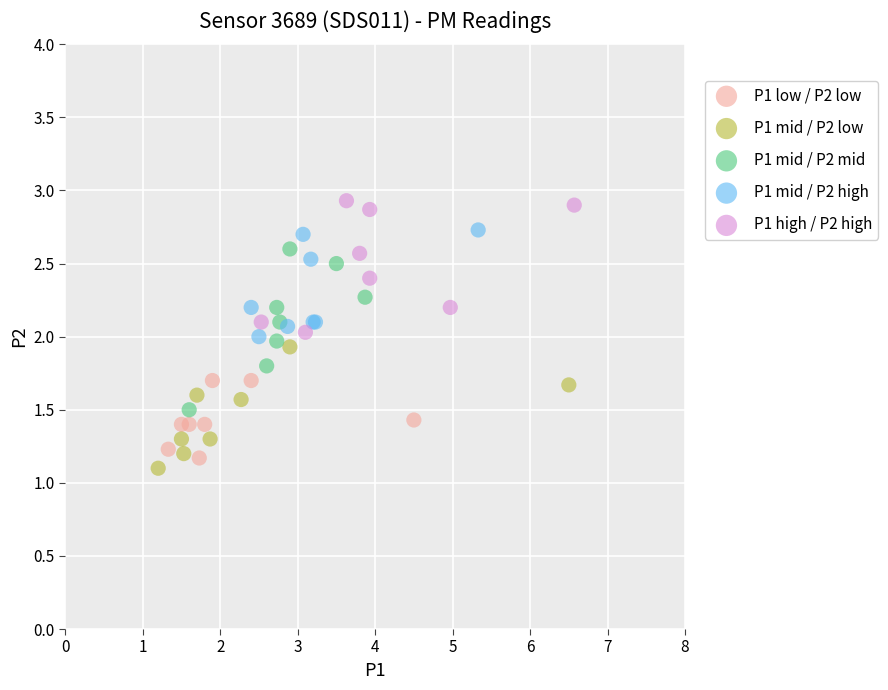

Which series reaches the minimum Y coordinate?

P1 mid / P2 low